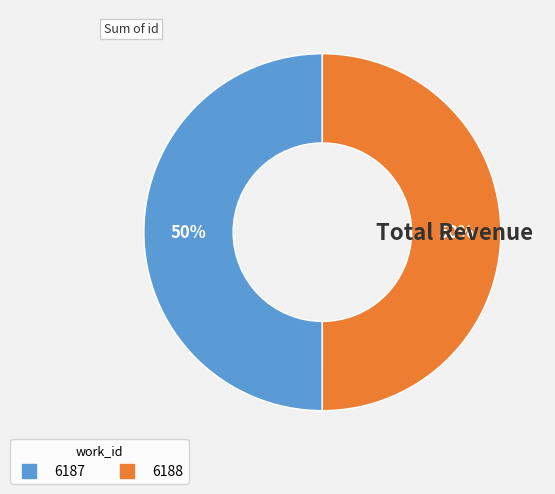

Combined, do 6188 and 6187 account for over 50%?

Yes